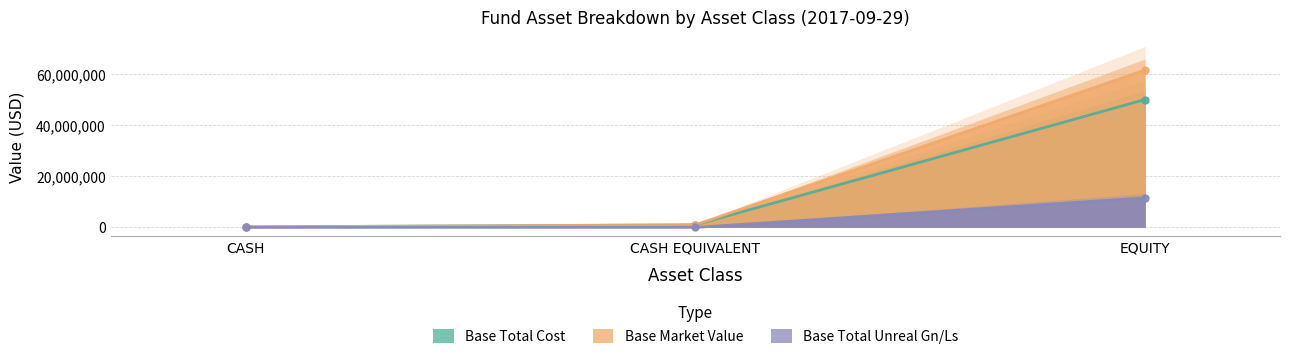

Which series changed the most between CASH and CASH EQUIVALENT?

Base Total Cost